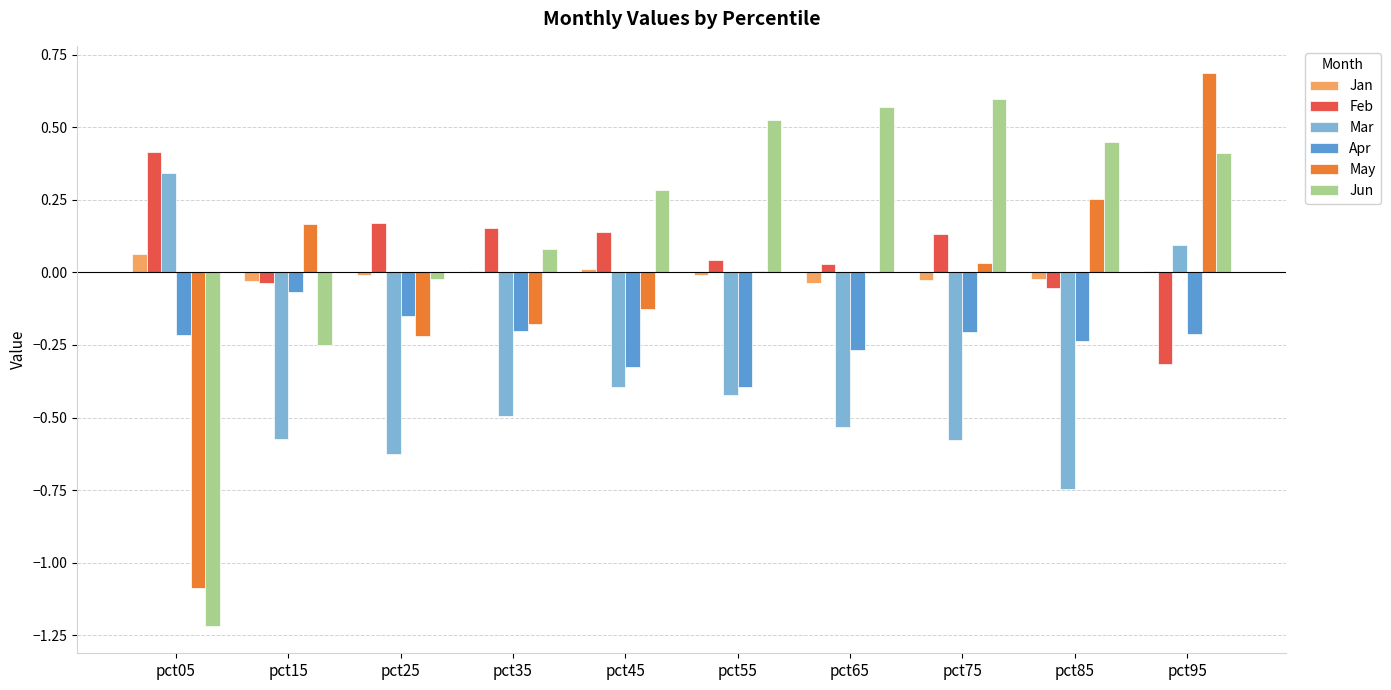

What are all the series names shown in the legend?

Jan, Feb, Mar, Apr, May, Jun